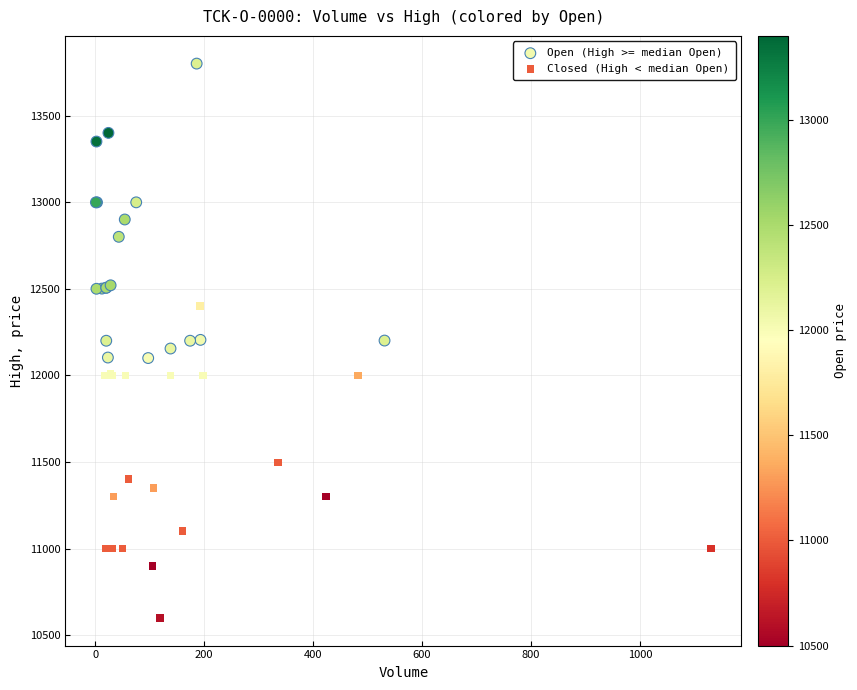

What are all the series names shown in the legend?

Open (High >= median Open), Closed (High < median Open)